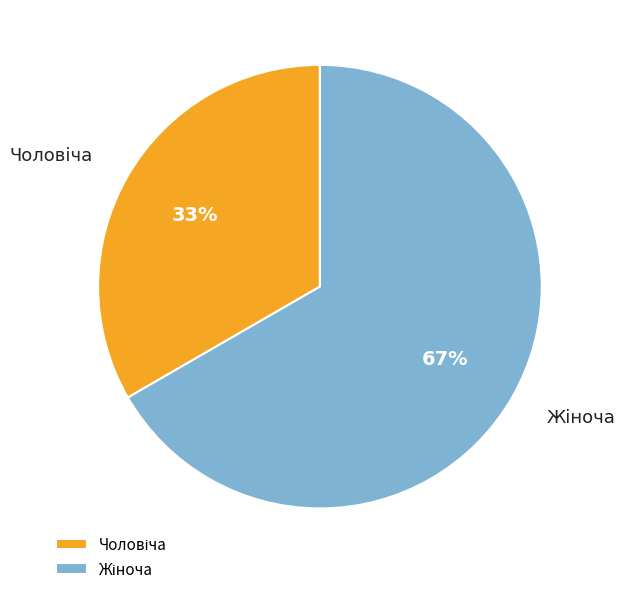

How many slices are in this pie chart?

2